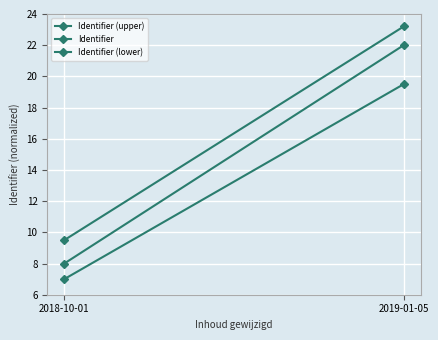

What position from the left is 2018-10-01?

1